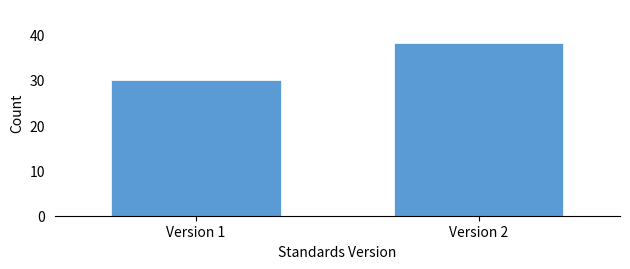

Reading left to right, extract all data points from this chart.

30	38